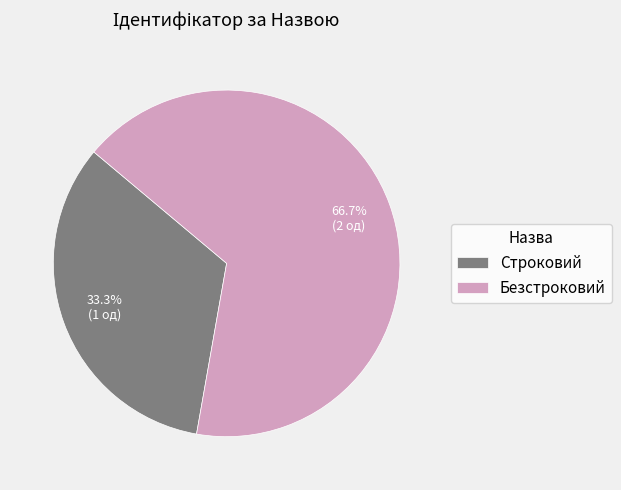

What percentage is NOT represented by Безстроковий?

33.3%